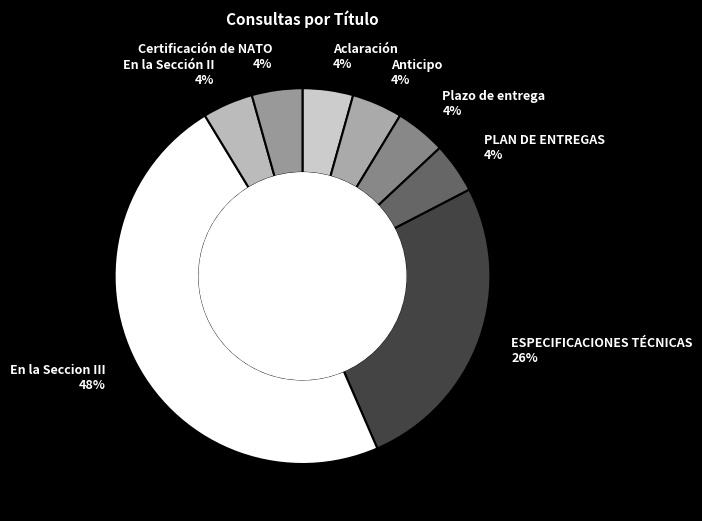

How many segments does this pie chart have?

8